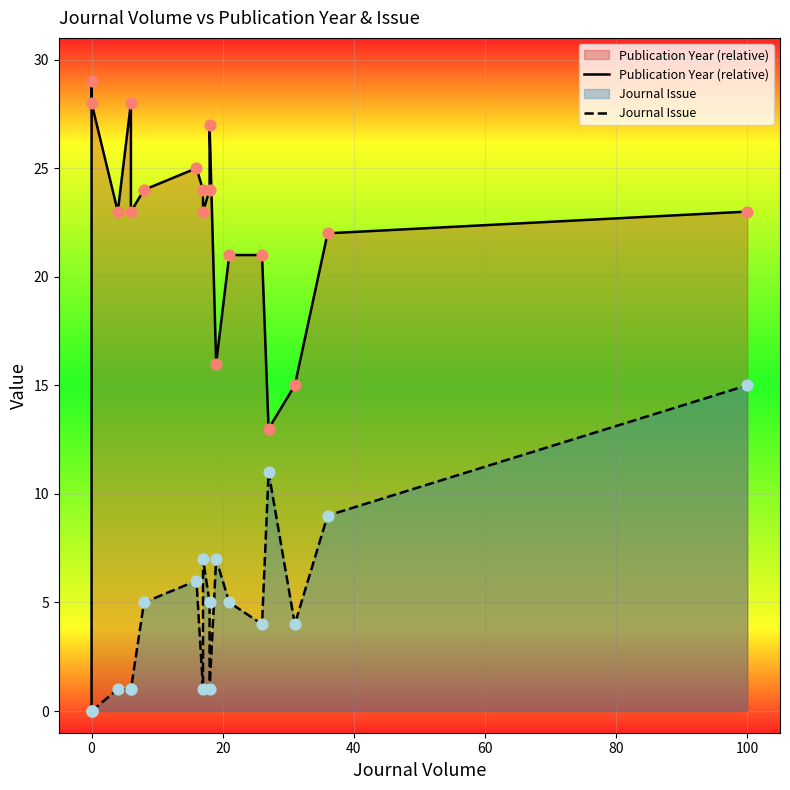

At which category is the sum across all series the highest?

100